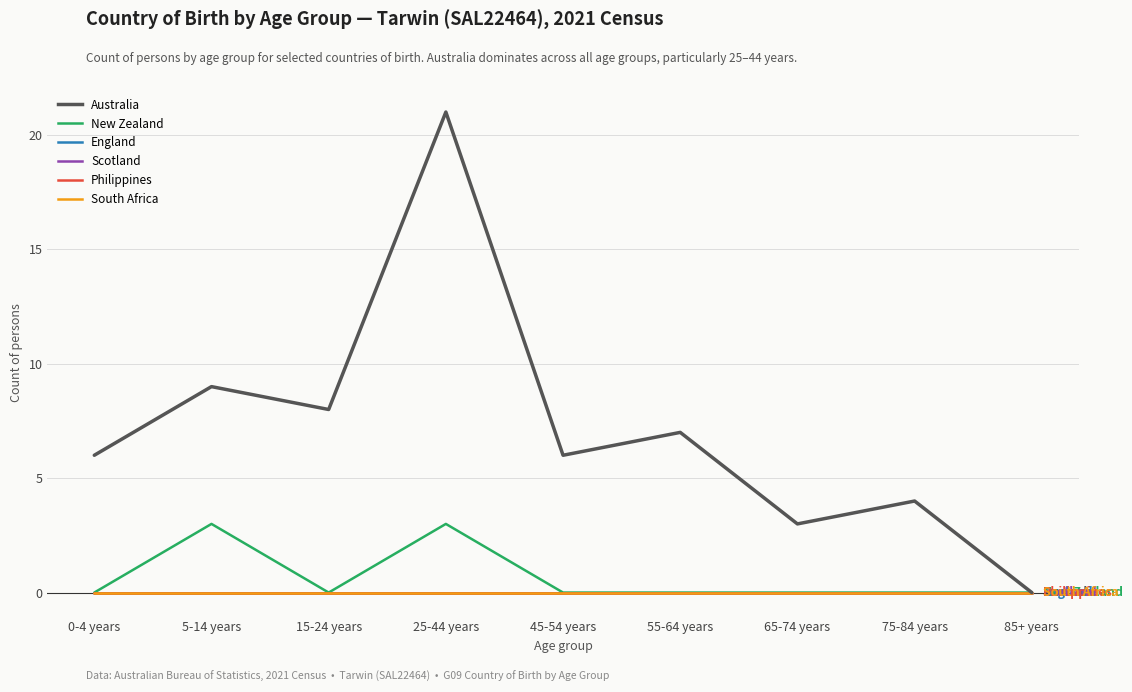

Between 75-84 years and 85+ years, which series saw the biggest shift?

Australia